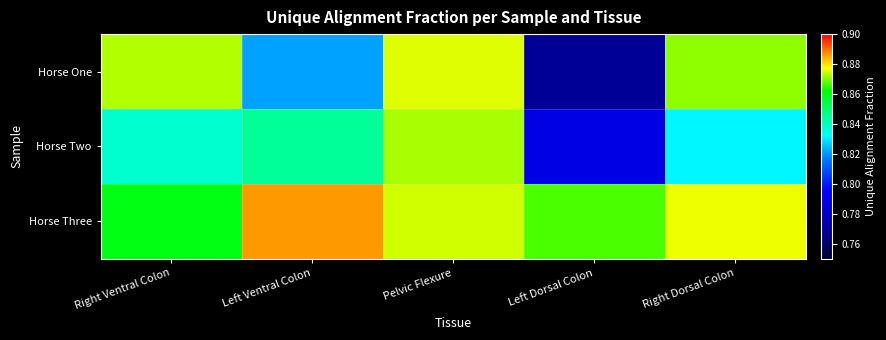

At Right Dorsal Colon, list the series in order from largest to smallest.

Horse Three, Horse One, Horse Two